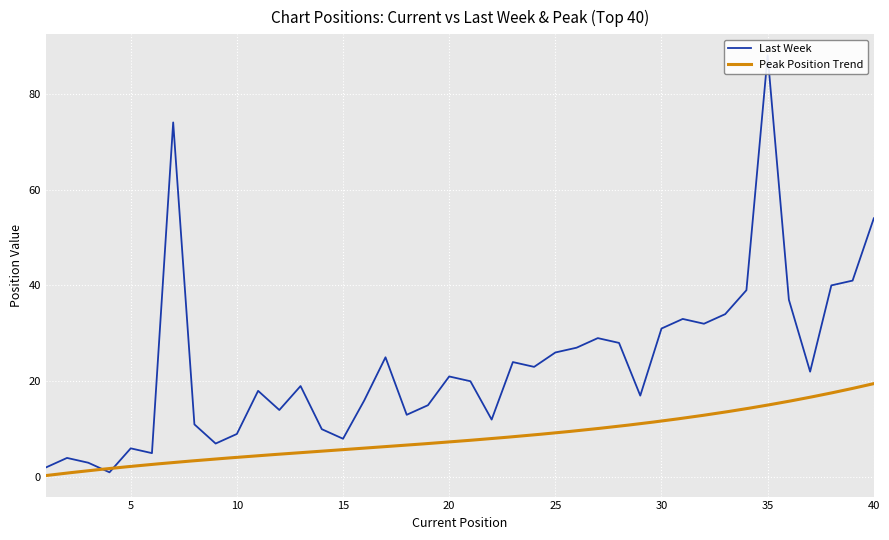

List the labels in order of value, largest first.

35, 7, 40, 39, 38, 34, 36, 33, 31, 32, 30, 27, 28, 26, 25, 17, 23, 24, 37, 20, 21, 13, 11, 29, 16, 19, 12, 18, 22, 8, 14, 10, 15, 9, 5, 6, 2, 3, 1, 4